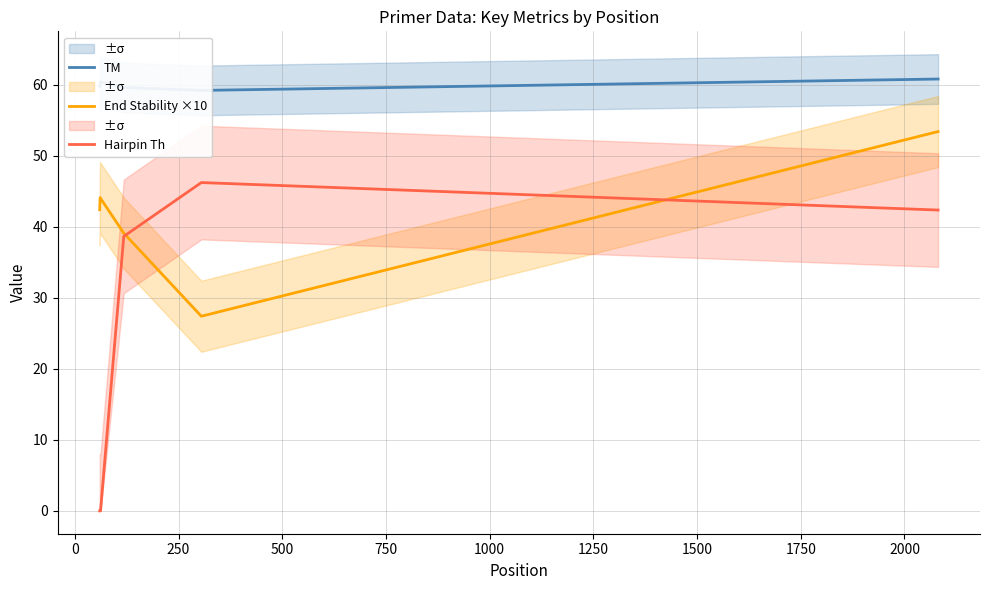

True or false: TM and End Stability ×10 cross at least once.

False